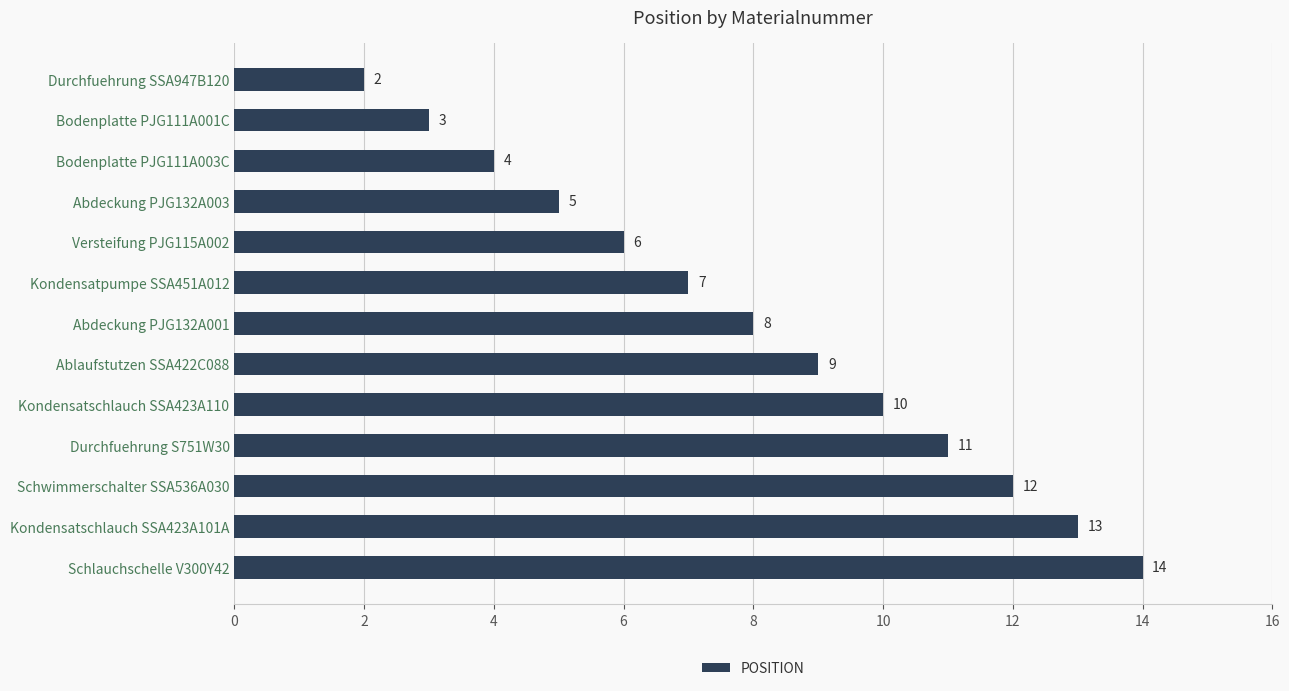

Which has a higher value, Durchfuehrung S751W30 or Kondensatschlauch SSA423A110?

Durchfuehrung S751W30